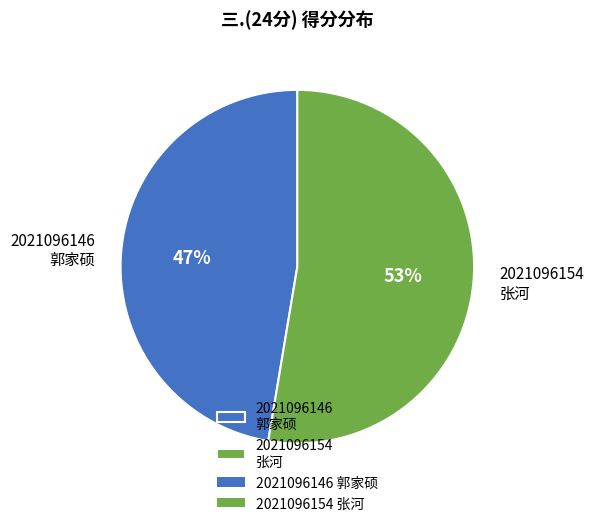

What is the largest slice in the pie chart?

2021096154 张河